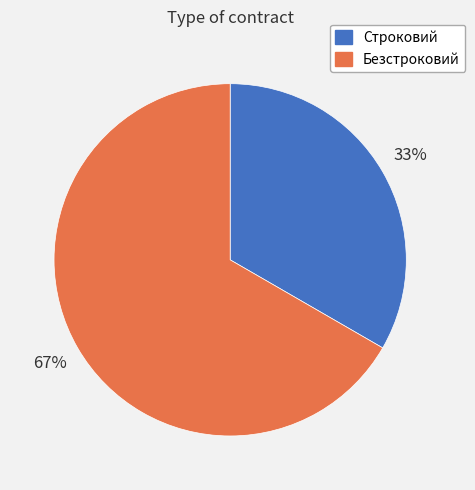

Which category accounts for the majority?

Безстроковий